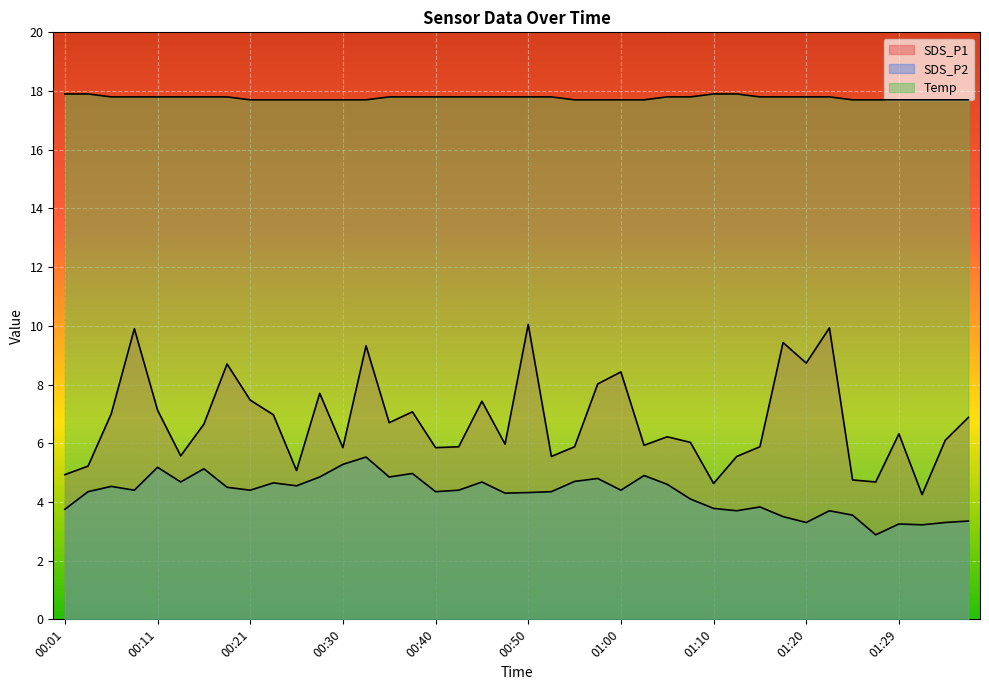

List the labels in order of Temp value, smallest first.

00:21, 00:23, 00:26, 00:28, 00:30, 00:33, 00:55, 00:58, 01:00, 01:02, 01:24, 01:27, 01:29, 01:32, 01:34, 01:37, 00:06, 00:09, 00:11, 00:13, 00:16, 00:18, 00:35, 00:38, 00:40, 00:43, 00:45, 00:48, 00:50, 00:52, 01:05, 01:07, 01:15, 01:17, 01:20, 01:22, 00:01, 00:04, 01:10, 01:12